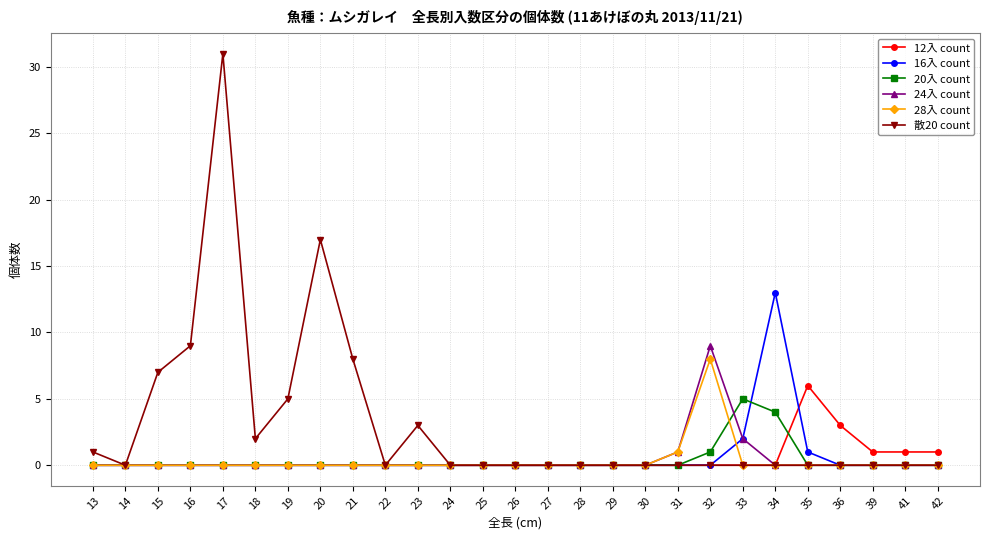

What value does the 28入 count series have at 31?

1